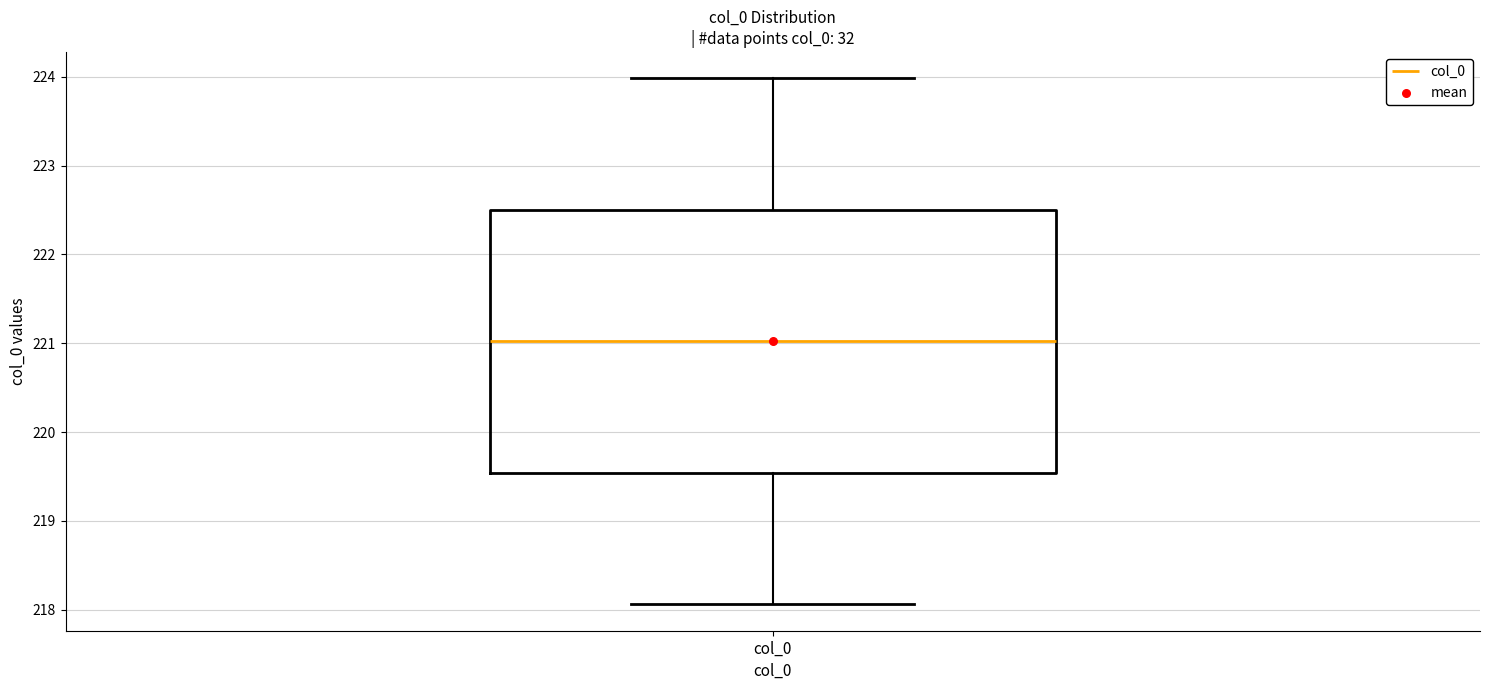

Transcribe this box plot: give where the median line is, the range the box spans, and where the two whiskers end, as read against the y-axis. The values are not printed on the chart, so give them approximately, as read against the axis.

median 221.0, box 219.5 to 222.5, whiskers 218.1 to 224.0